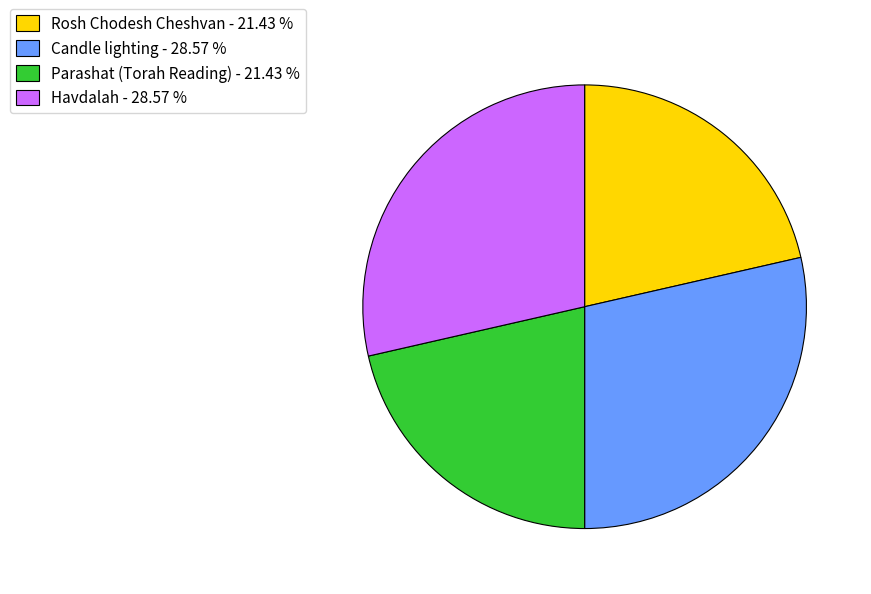

How many slices are in this pie chart?

4